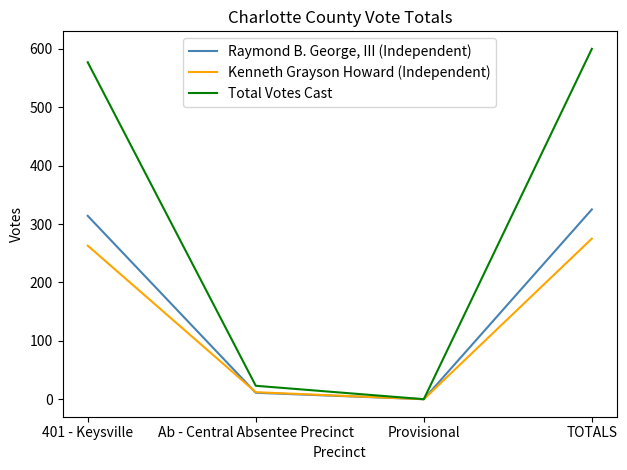

What are all the series names shown in the legend?

Raymond B. George, III (Independent), Kenneth Grayson Howard (Independent), Total Votes Cast